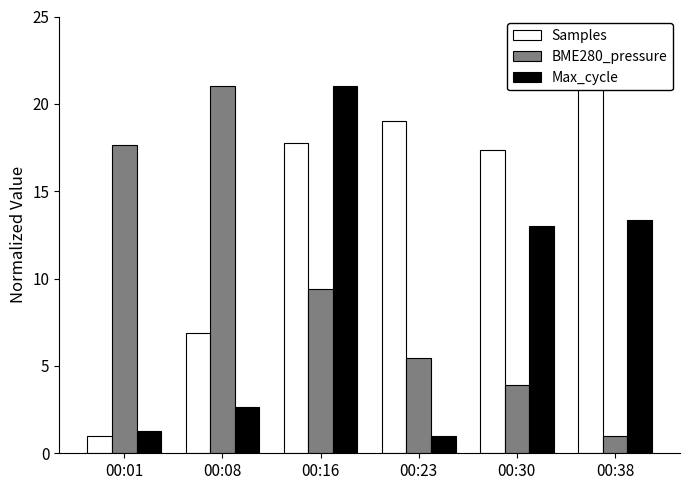

Where does the Max_cycle series first go above 13?

00:16